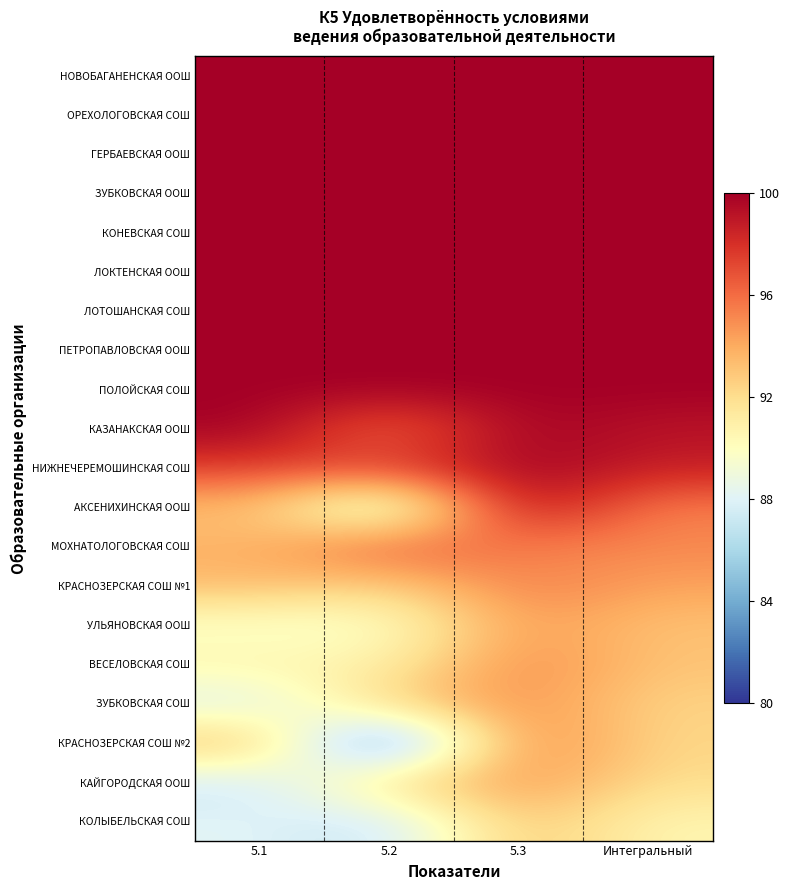

Between 5.3 and Интегральный, which is larger?

5.3